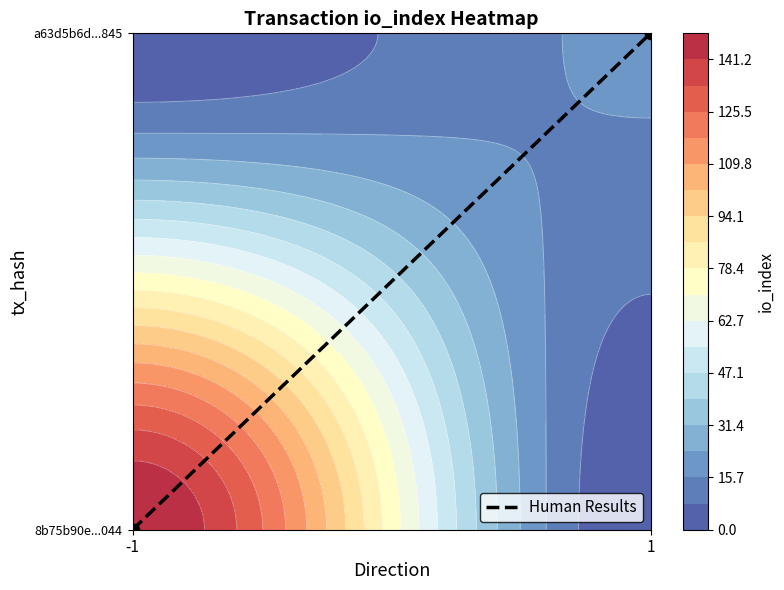

Reading left to right, list all the values displayed in this chart.

-1=0	1=1